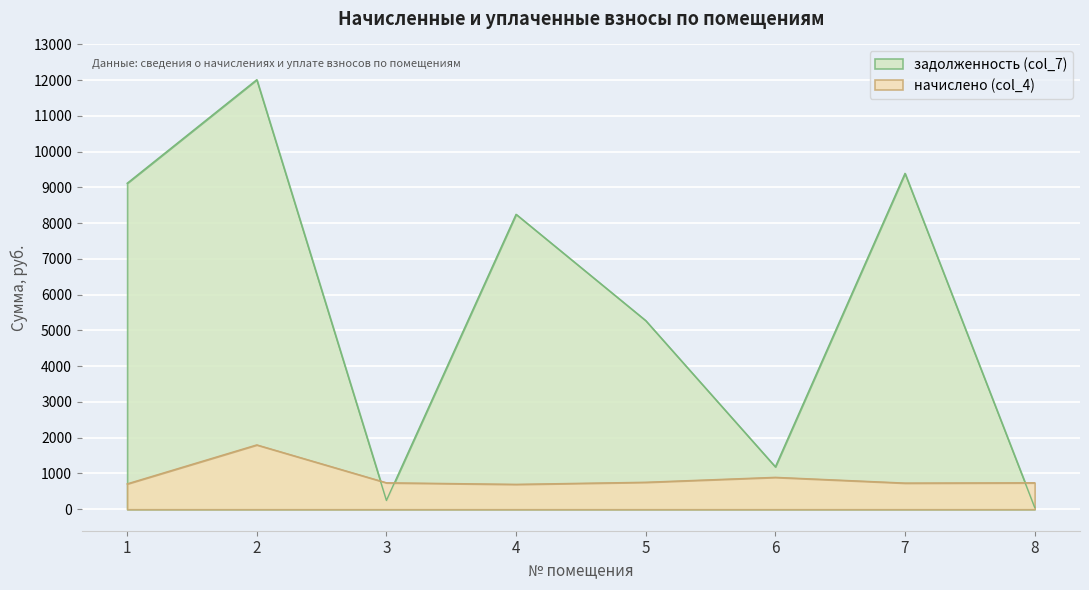

The value of начислено (col_4) at 3 is 740.3. True or false?

True